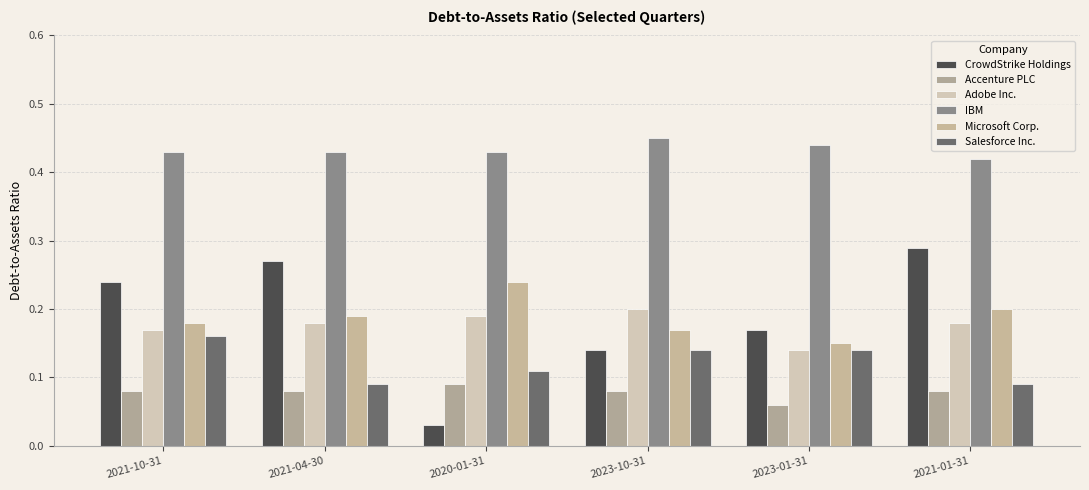

How many distinct data groups are displayed?

6